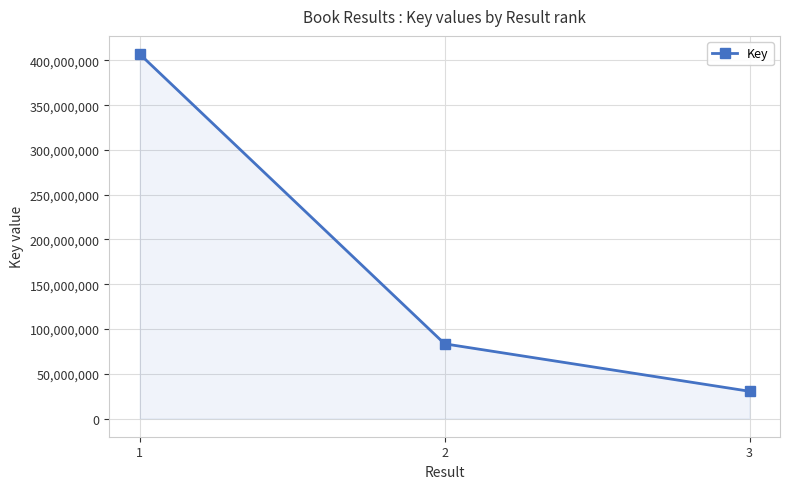

Rank the categories by value from lowest to highest.

3, 2, 1